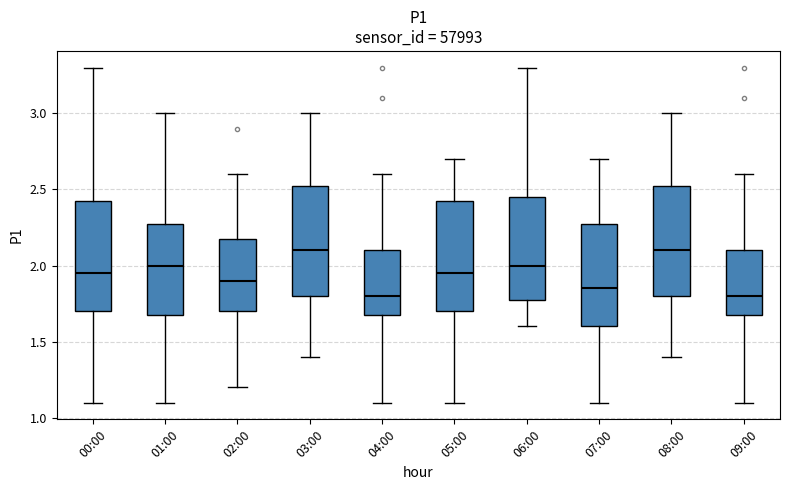

Reading left to right, read every box against the y-axis: the position of its median line, the range the box covers, and the ends of its whiskers. The values are not printed on the chart, so give them approximately, as read against the axis.

00:00: median 1.95, box 1.70 to 2.45, whiskers 1.10 to 3.30
01:00: median 2.00, box 1.70 to 2.30, whiskers 1.10 to 3.00
02:00: median 1.90, box 1.70 to 2.20, whiskers 1.20 to 2.60
03:00: median 2.10, box 1.80 to 2.55, whiskers 1.40 to 3.00
04:00: median 1.80, box 1.70 to 2.10, whiskers 1.10 to 2.60
05:00: median 1.95, box 1.70 to 2.45, whiskers 1.10 to 2.70
06:00: median 2.00, box 1.80 to 2.45, whiskers 1.60 to 3.30
07:00: median 1.85, box 1.60 to 2.30, whiskers 1.10 to 2.70
08:00: median 2.10, box 1.80 to 2.55, whiskers 1.40 to 3.00
09:00: median 1.80, box 1.70 to 2.10, whiskers 1.10 to 2.60